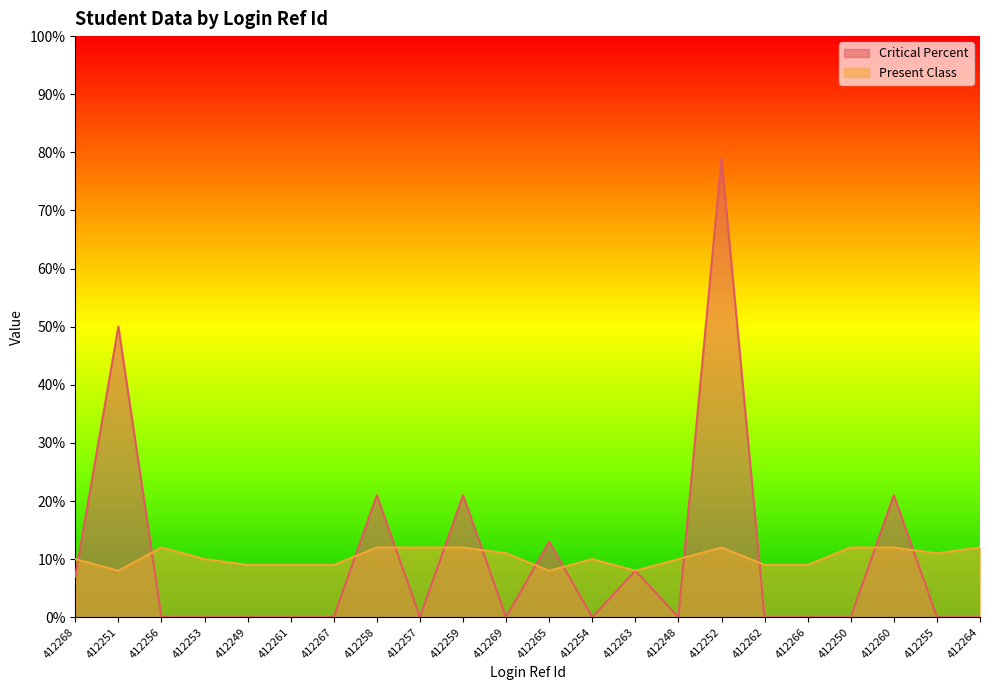

Which series has the largest range (max minus min)?

Critical Percent